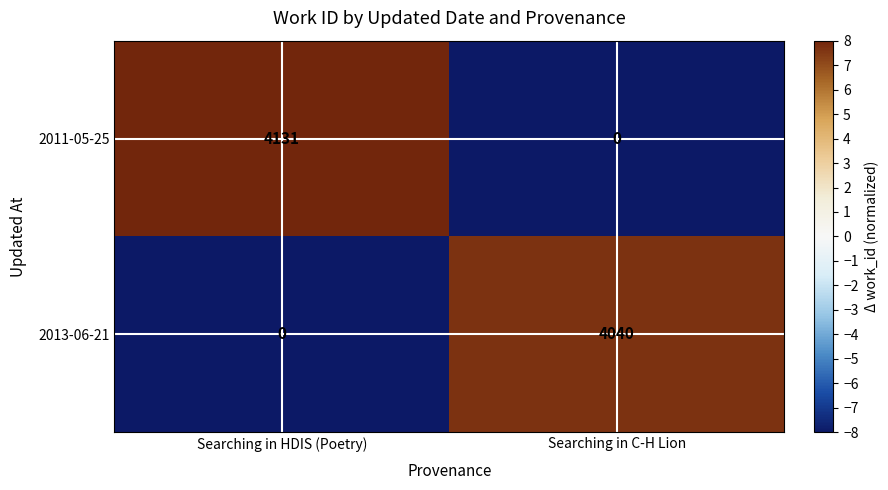

How many positive values does the 2011-05-25 series have?

1